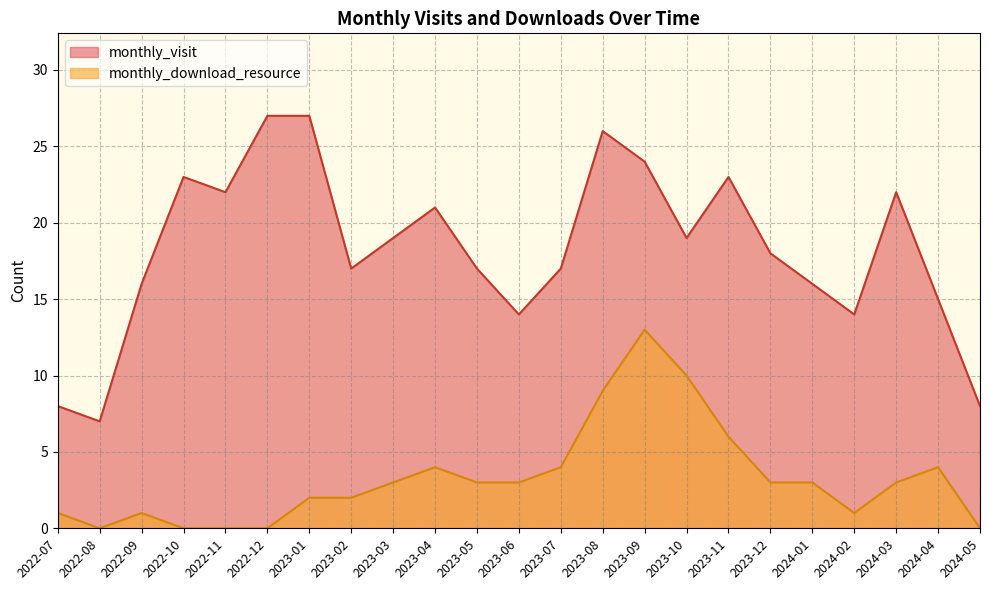

Rank the categories by monthly_download_resource value from lowest to highest.

2022-08, 2022-10, 2022-11, 2022-12, 2024-05, 2022-07, 2022-09, 2024-02, 2023-01, 2023-02, 2023-03, 2023-05, 2023-06, 2023-12, 2024-01, 2024-03, 2023-04, 2023-07, 2024-04, 2023-11, 2023-08, 2023-10, 2023-09